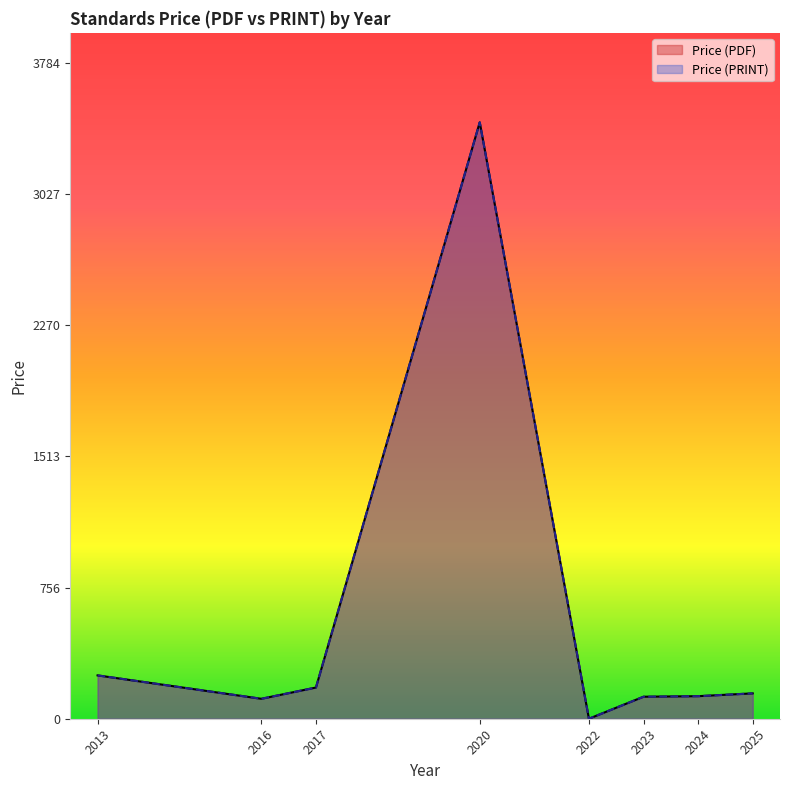

What is the difference between the Price (PDF) values at 2016 and 2025?

31.3